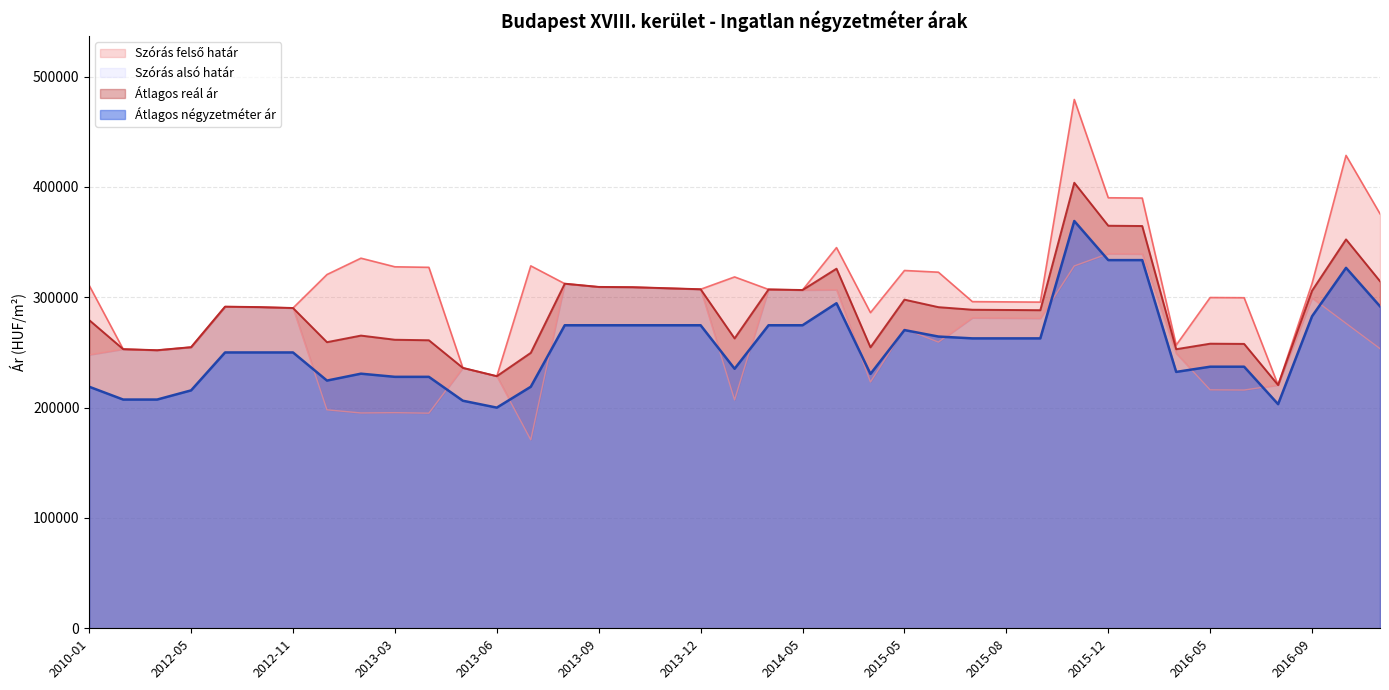

What is the sum of all Átlagos négyzetméter ár values?

9988774